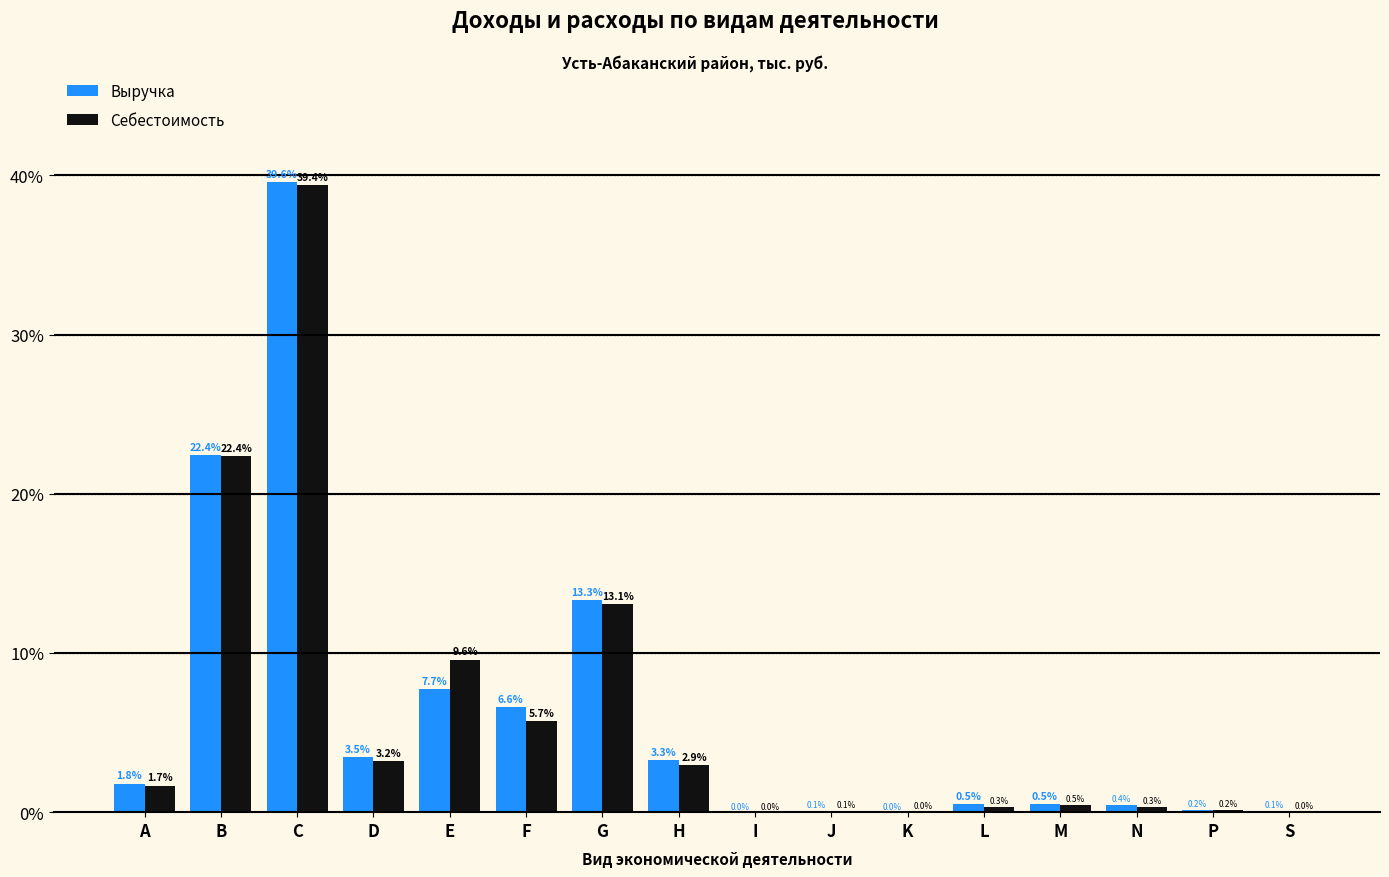

The Выручка series shows 11.4 at F. True or false?

False